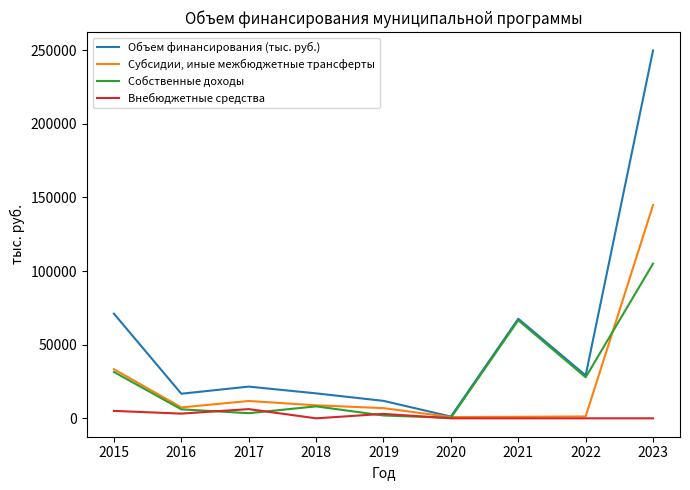

At 2022, list the series in order from largest to smallest.

Объем финансирования (тыс. руб.), Собственные доходы, Субсидии, иные межбюджетные трансферты, Внебюджетные средства